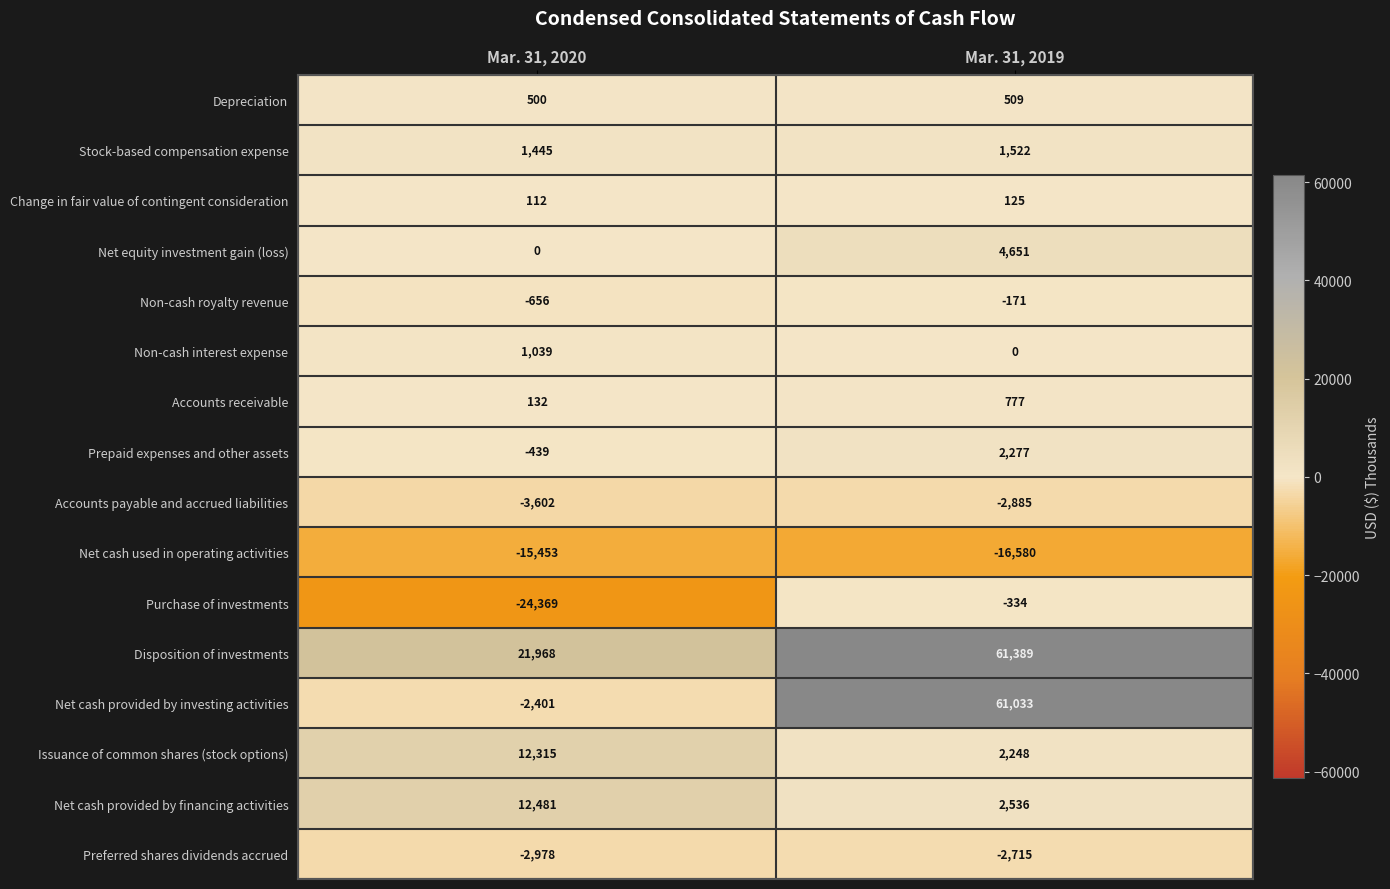

List the series in order of their peak value, highest first.

Disposition of investments, Net cash provided by investing activities, Net cash provided by financing activities, Issuance of common shares (stock options), Net equity investment gain (loss), Prepaid expenses and other assets, Stock-based compensation expense, Non-cash interest expense, Accounts receivable, Depreciation, Change in fair value of contingent consideration, Non-cash royalty revenue, Purchase of investments, Preferred shares dividends accrued, Accounts payable and accrued liabilities, Net cash used in operating activities